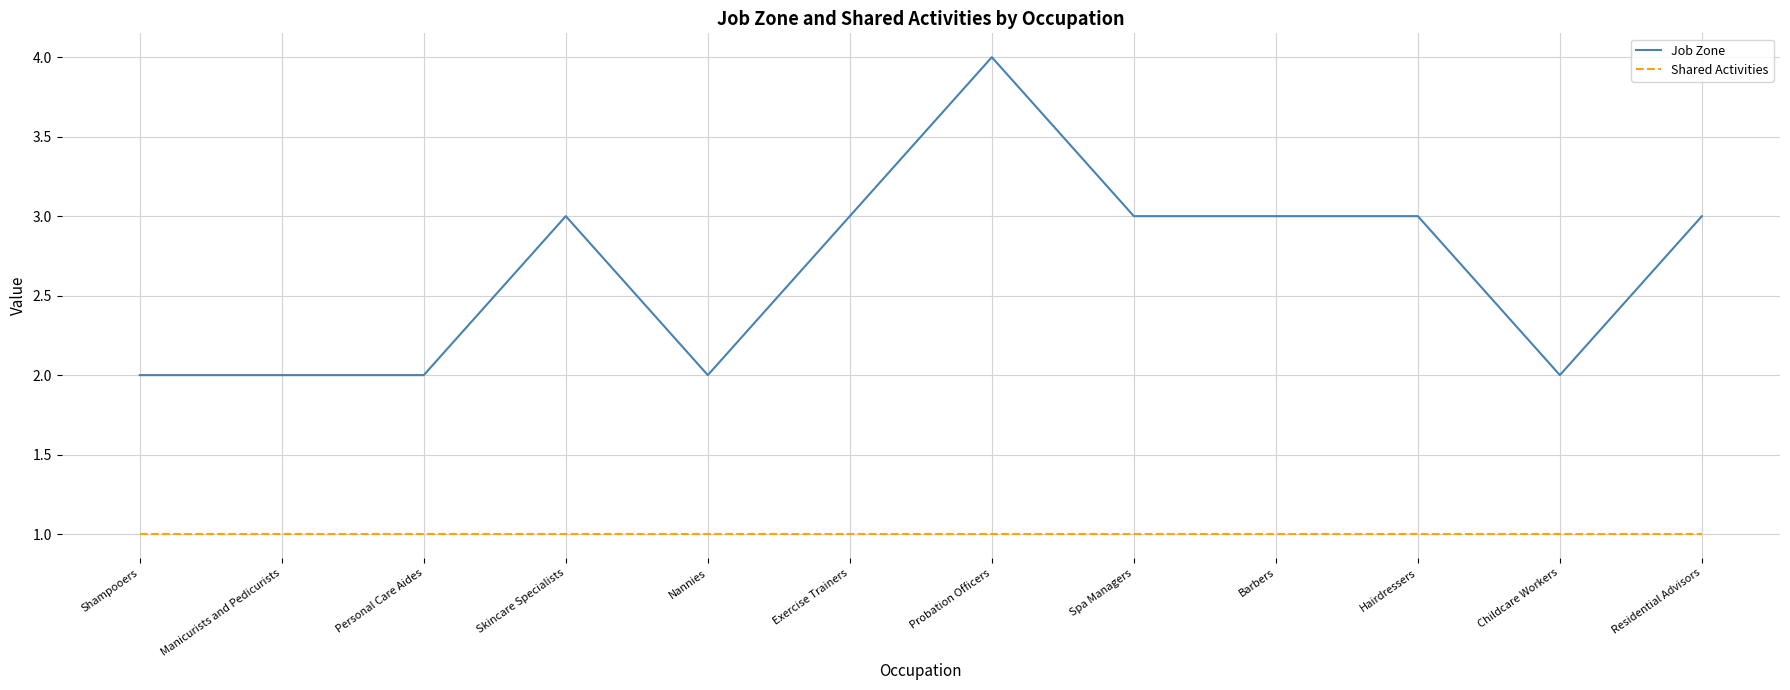

Is the value of Shared Activities at Exercise Trainers greater than the value of Job Zone at Personal Care Aides?

No